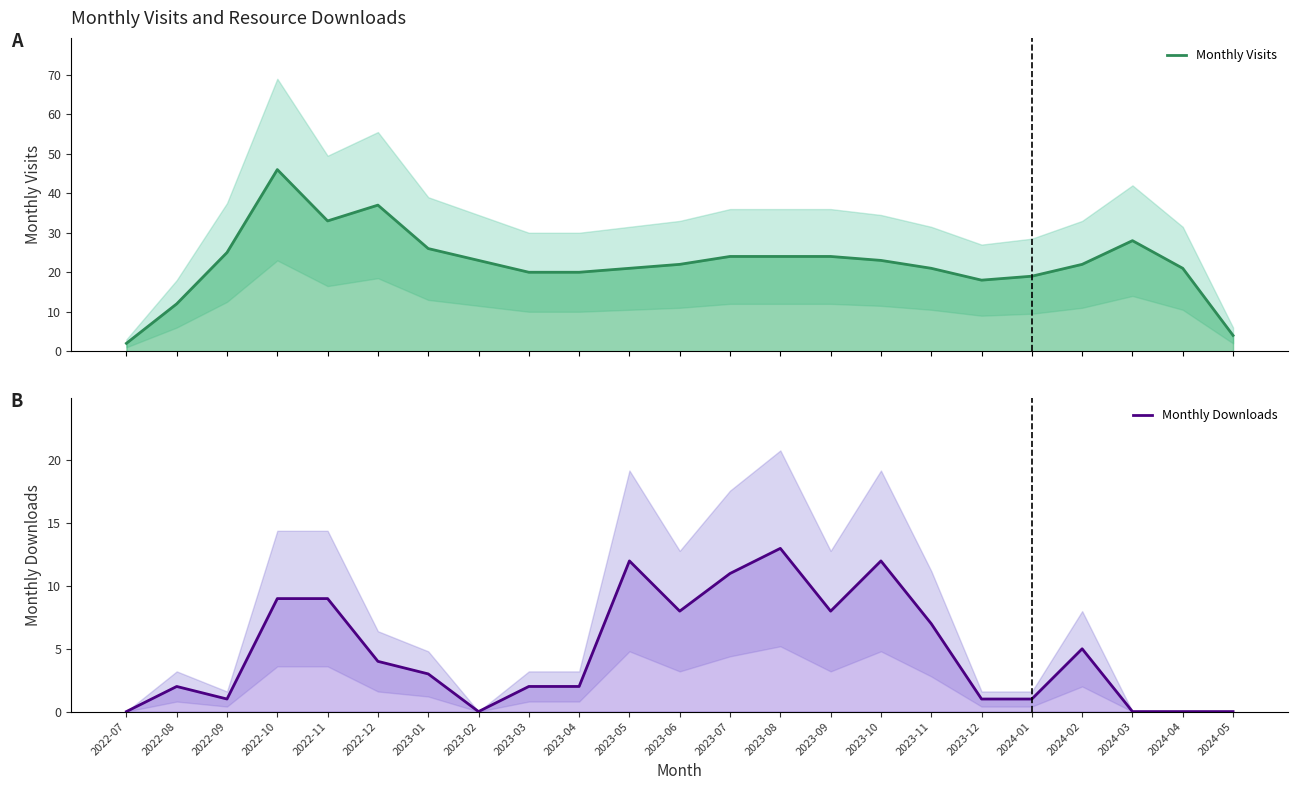

At which label does Monthly Visits reach its peak?

2022-10